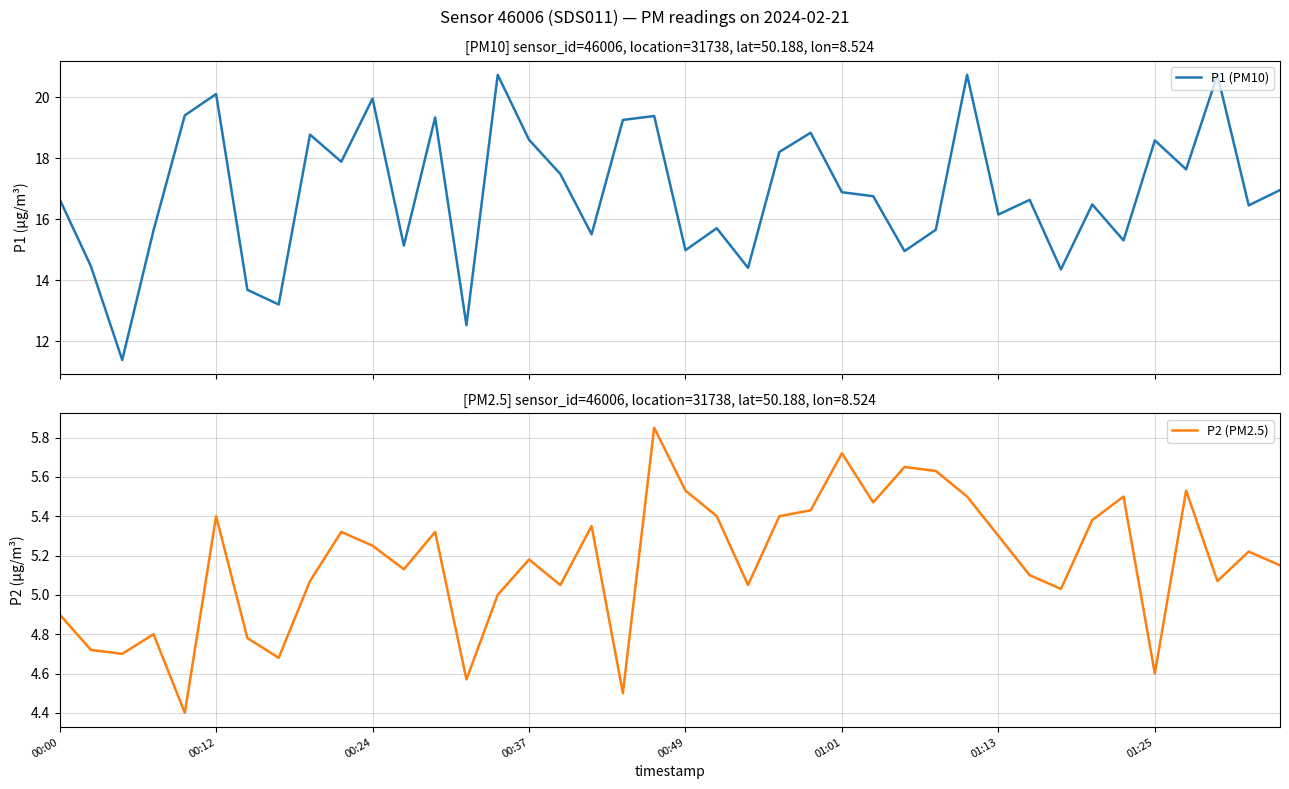

True or false: P2 (PM2.5) and P1 (PM10) intersect in this chart.

False